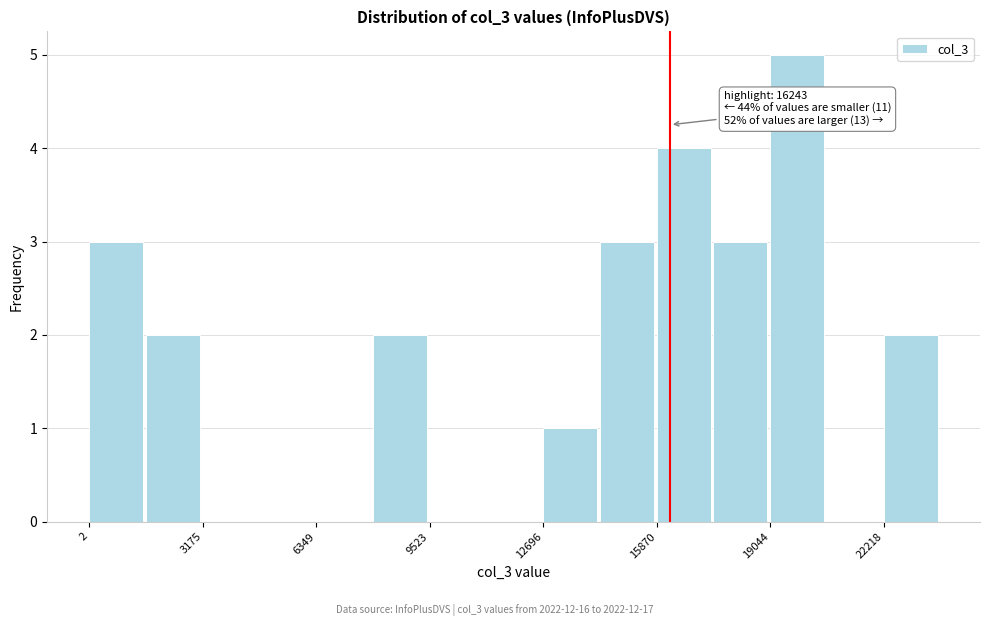

Read against the x-axis, roughly where is the centre of the tallest bar?

20000